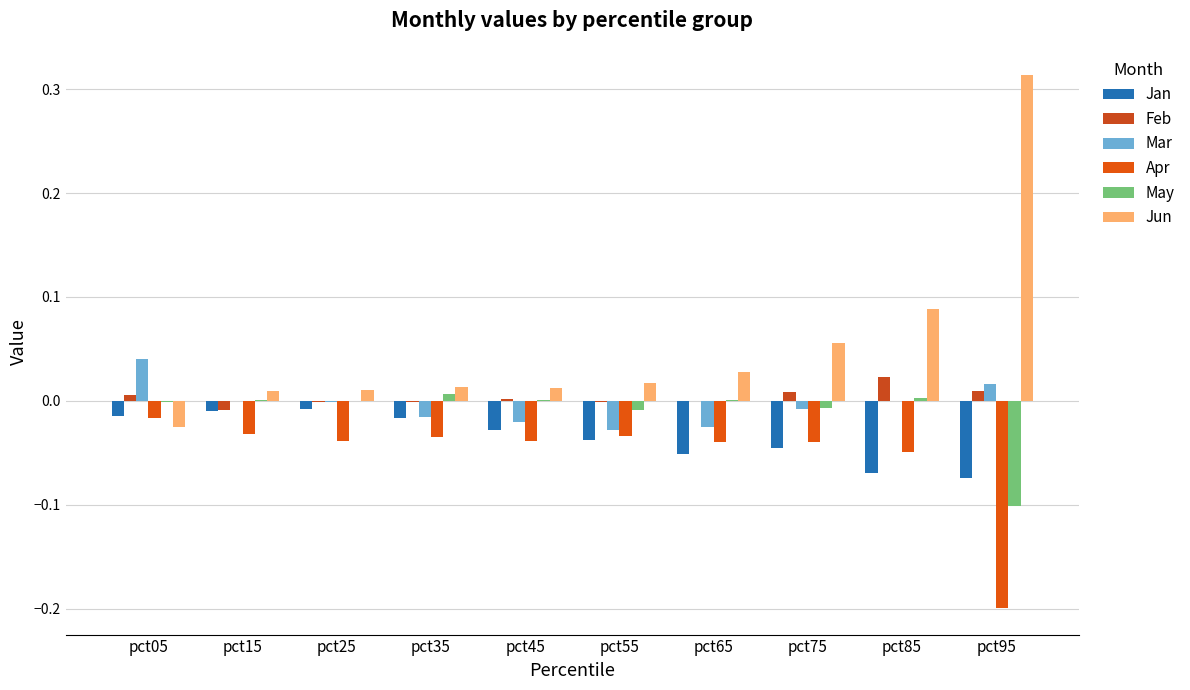

Which series has the widest spread of values?

Jun